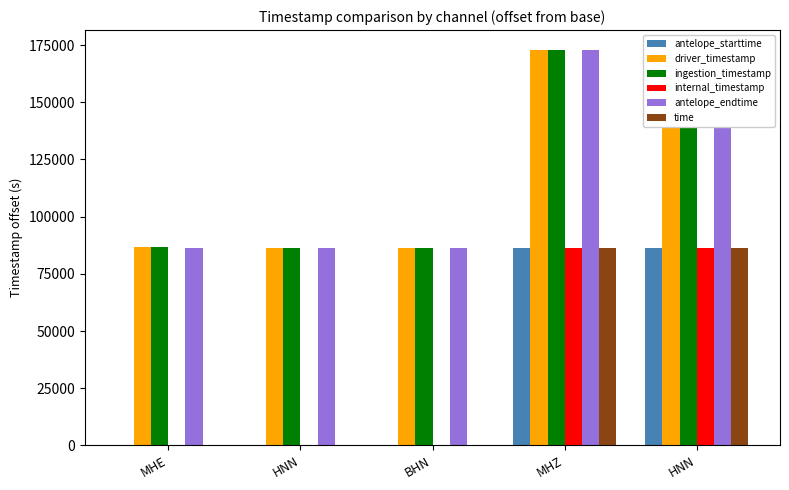

Reading left to right, extract all data points from this chart.

antelope_starttime: MHE=0.0	HNN=0.0	BHN=0.0	MHZ=86400.0	HNN=86400.0
driver_timestamp: MHE=86797.3	HNN=86497.8	BHN=86499.2	MHZ=172899.2	HNN=172898.7
ingestion_timestamp: MHE=86798.6	HNN=86503.2	BHN=86503.2	MHZ=172899.3	HNN=172899.3
internal_timestamp: MHE=0.0	HNN=0.0	BHN=0.0	MHZ=86400.0	HNN=86400.0
antelope_endtime: MHE=86400.0	HNN=86400.0	BHN=86400.0	MHZ=172800.0	HNN=172800.0
time: MHE=0.0	HNN=0.0	BHN=0.0	MHZ=86400.0	HNN=86400.0